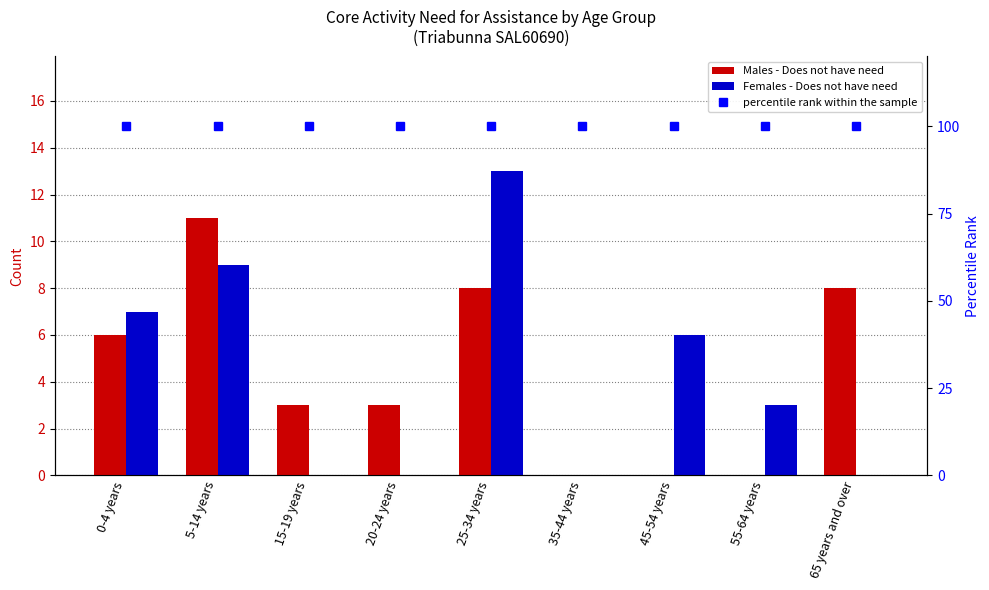

Read the percentile rank within the sample value at 55-64 years.

100